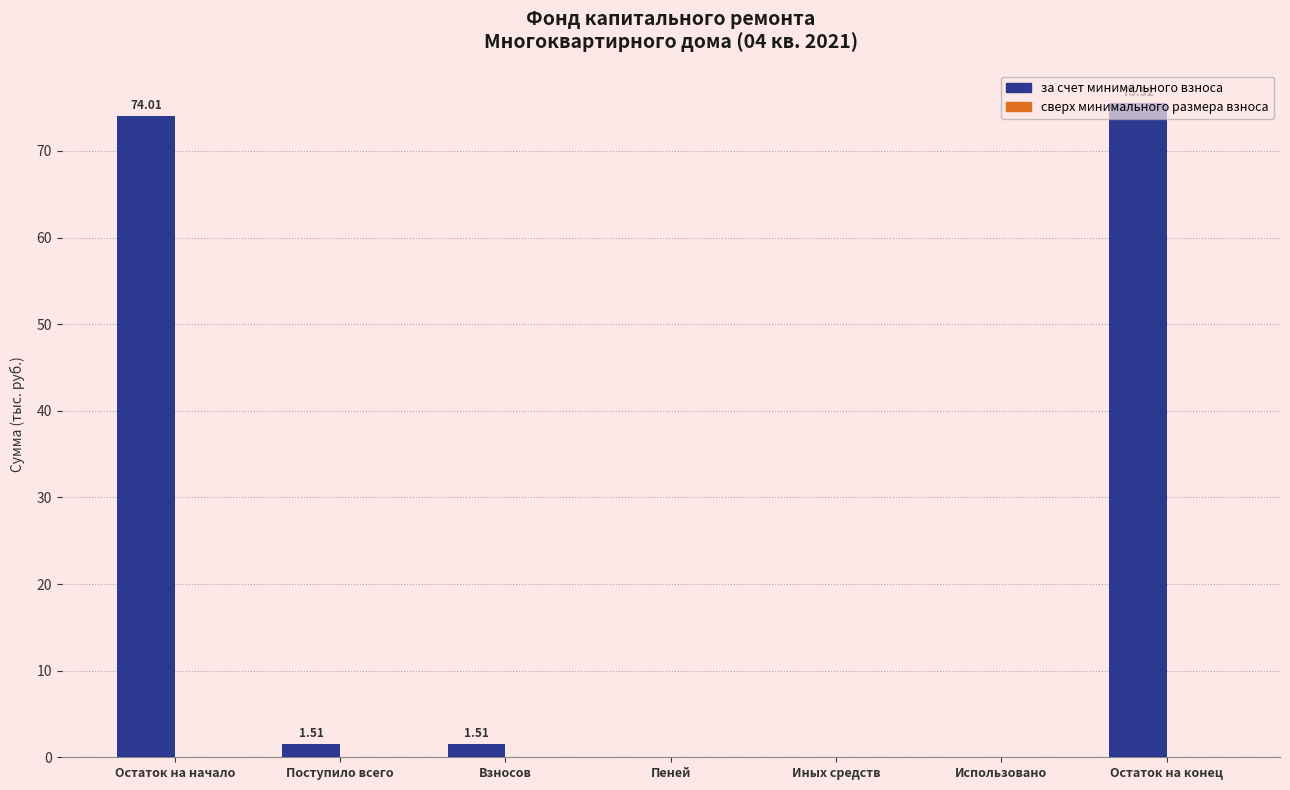

Does the chart contain stacked bars?

No